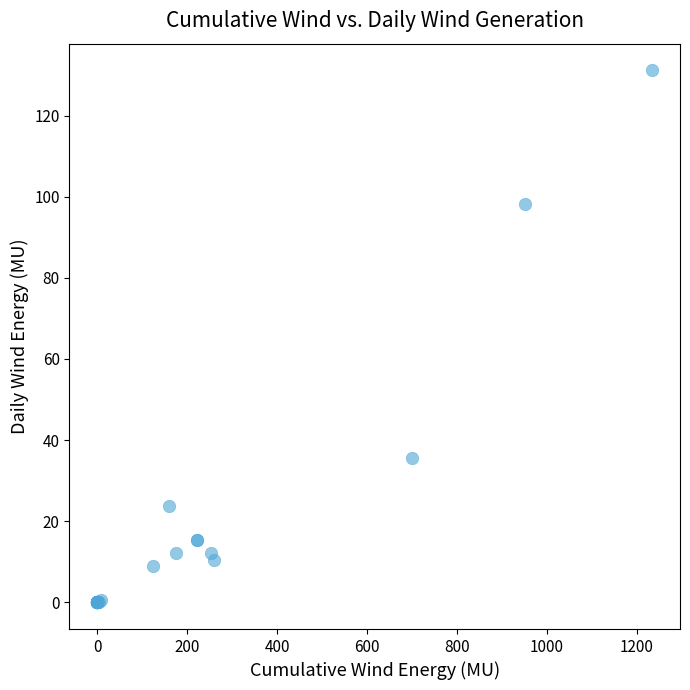

What Y value in the scatter plot is closest to 65?

35.6